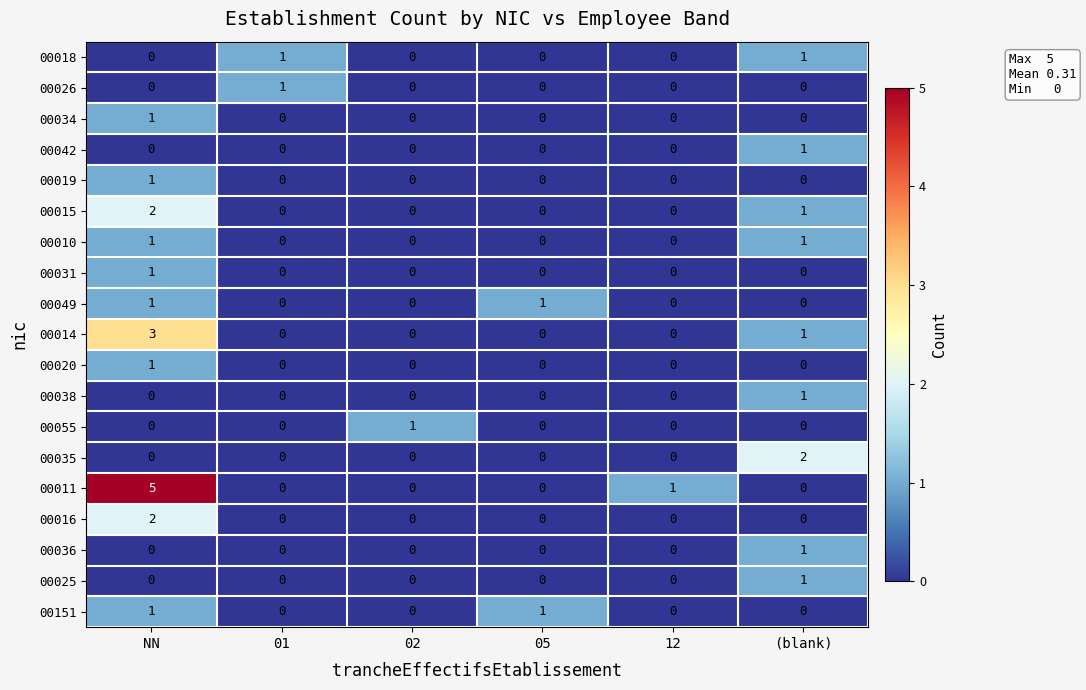

What is the greatest value displayed?

5